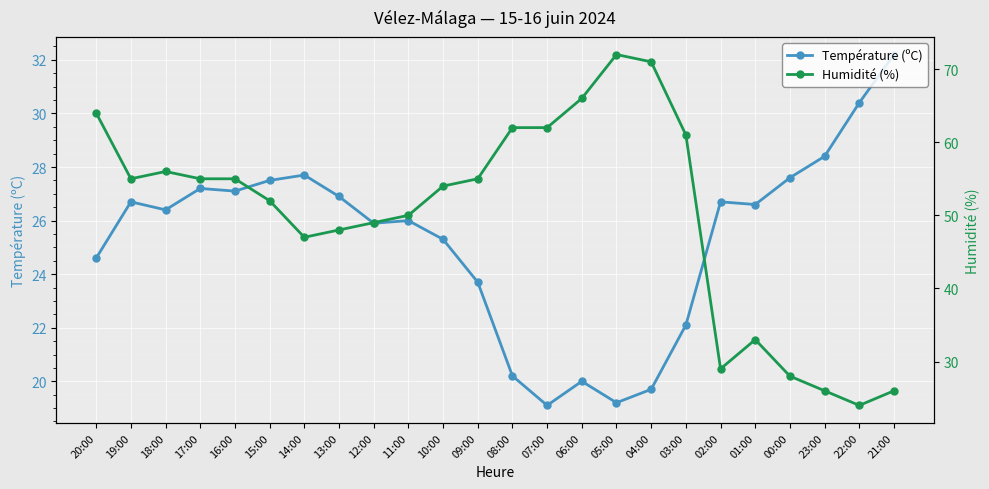

Which series changed the most between 14:00 and 05:00?

Humidité (%)